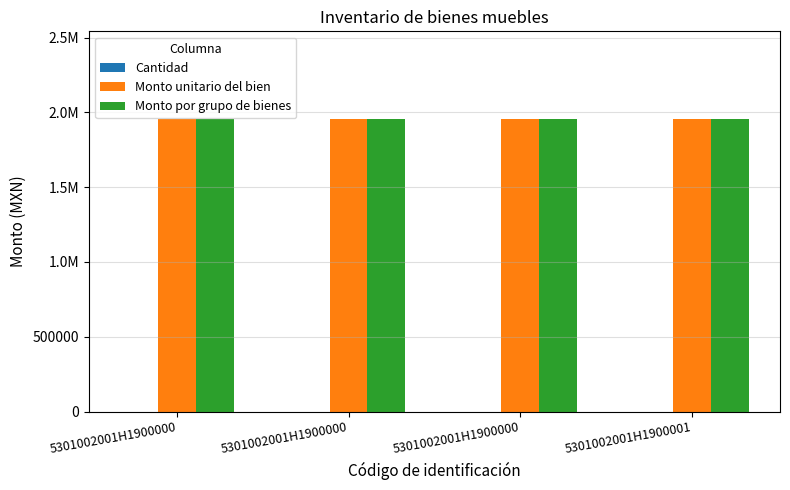

Does the chart contain stacked bars?

No